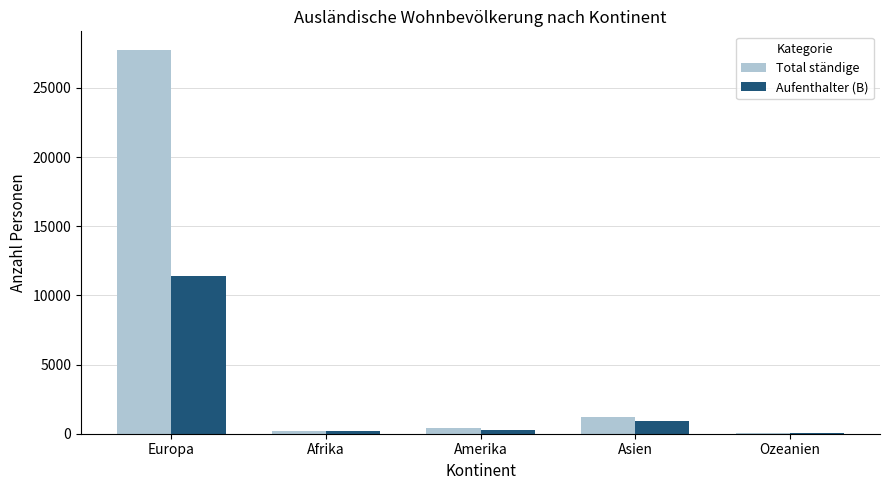

The value of Aufenthalter (B) at Asien is 892. True or false?

True